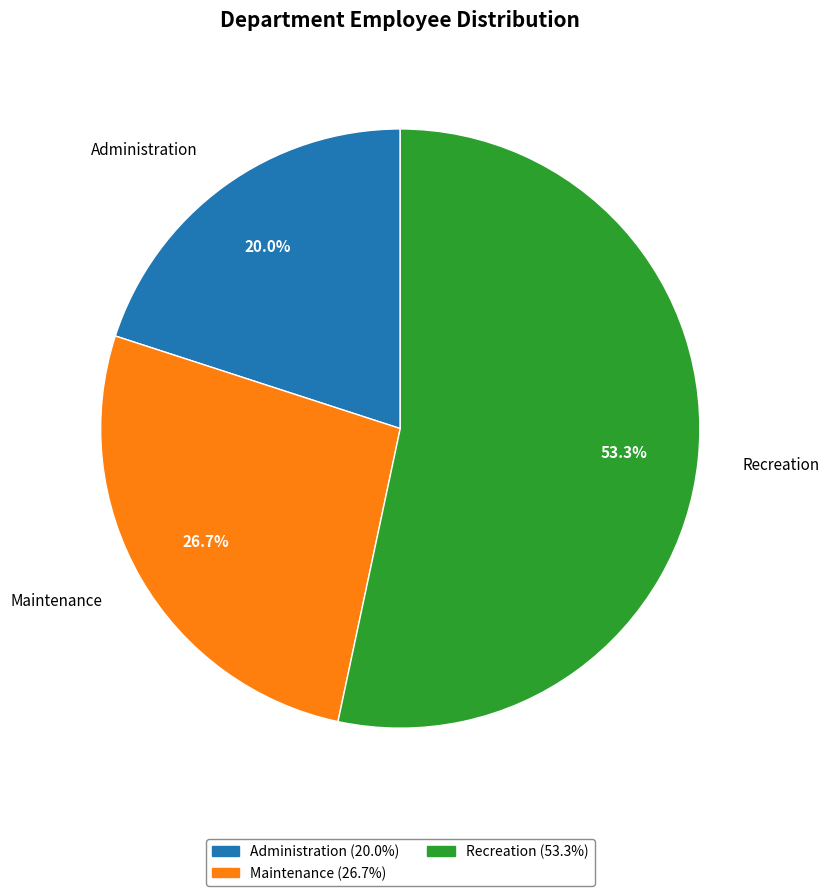

How many segments does this pie chart have?

3